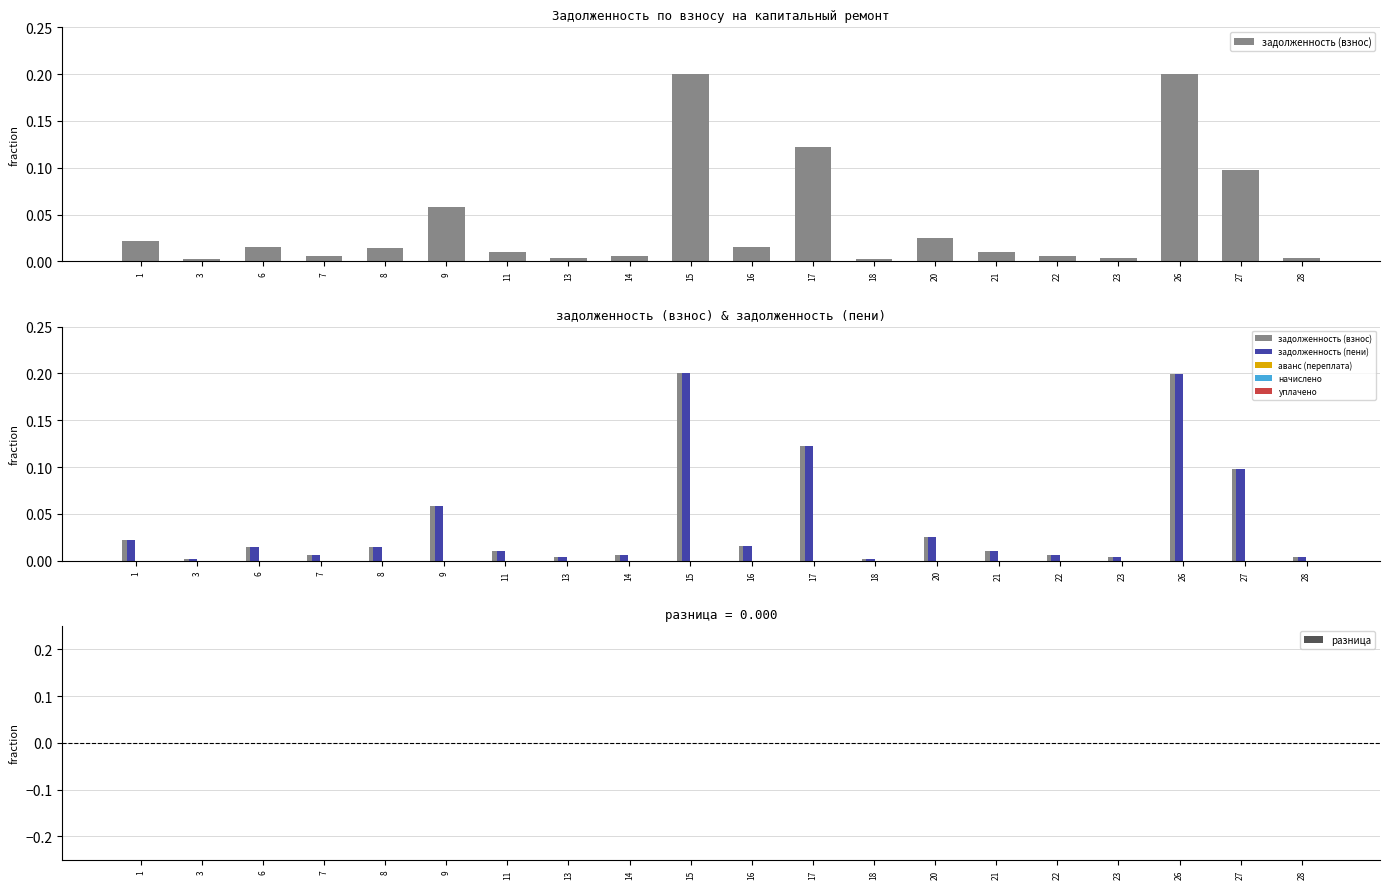

Count the number of categories in the chart.

20